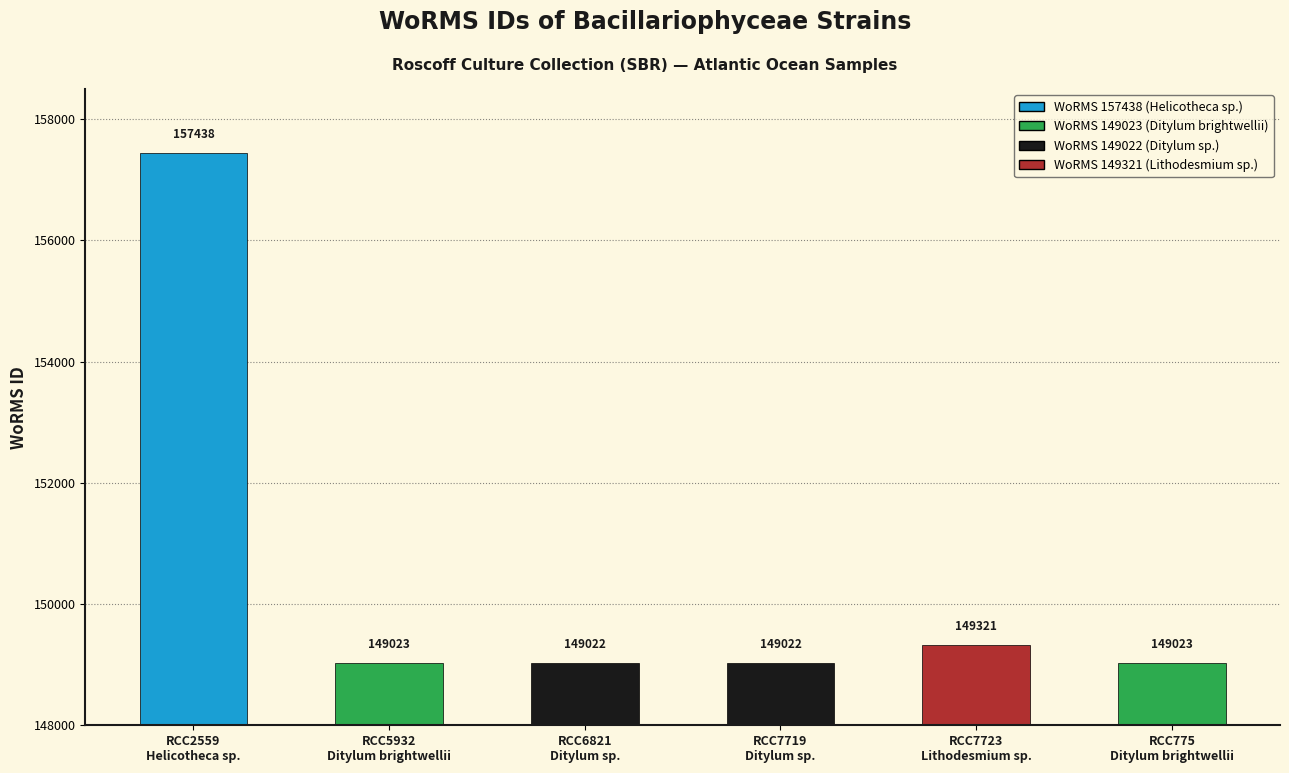

At which category does the chart reach its peak across all series?

RCC2559
Helicotheca sp.